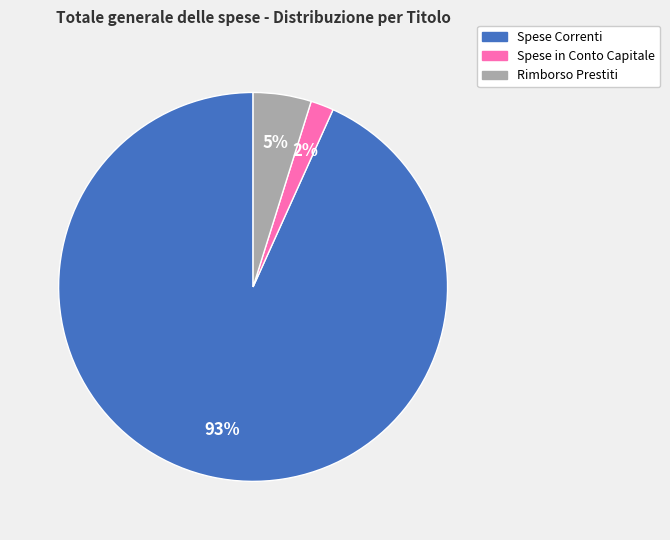

Is it true that Spese in Conto Capitale is 2% of the pie?

True